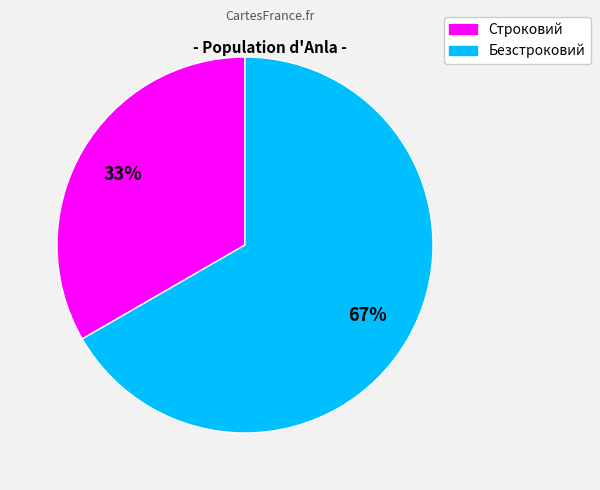

Rank the categories by value from lowest to highest.

Строковий, Безстроковий